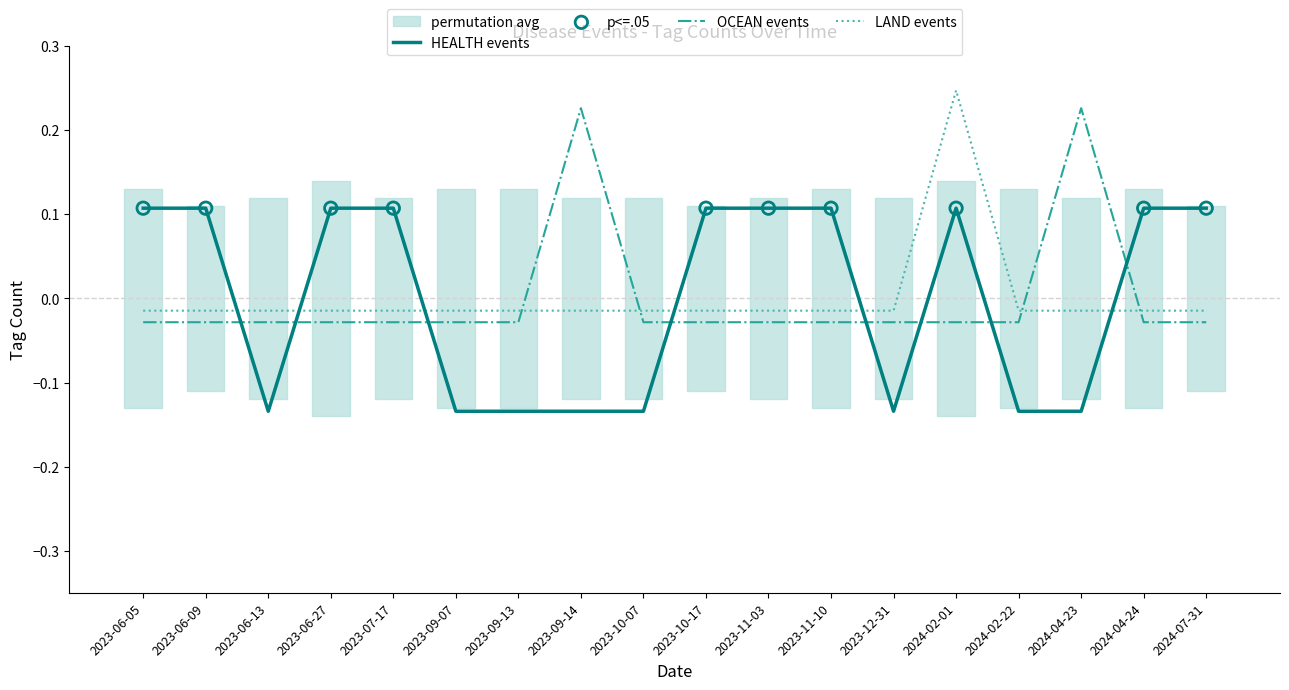

What are all the series names shown in the legend?

HEALTH, LAND, OCEAN